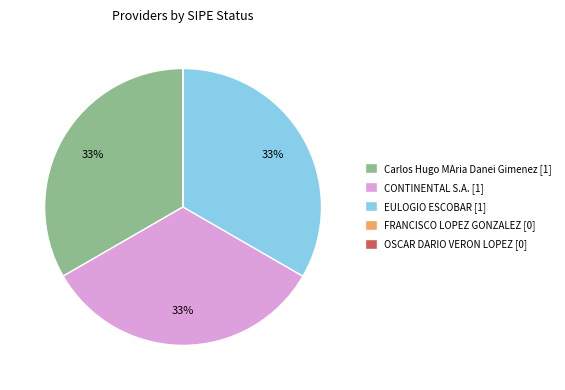

Does any single category account for the majority?

No